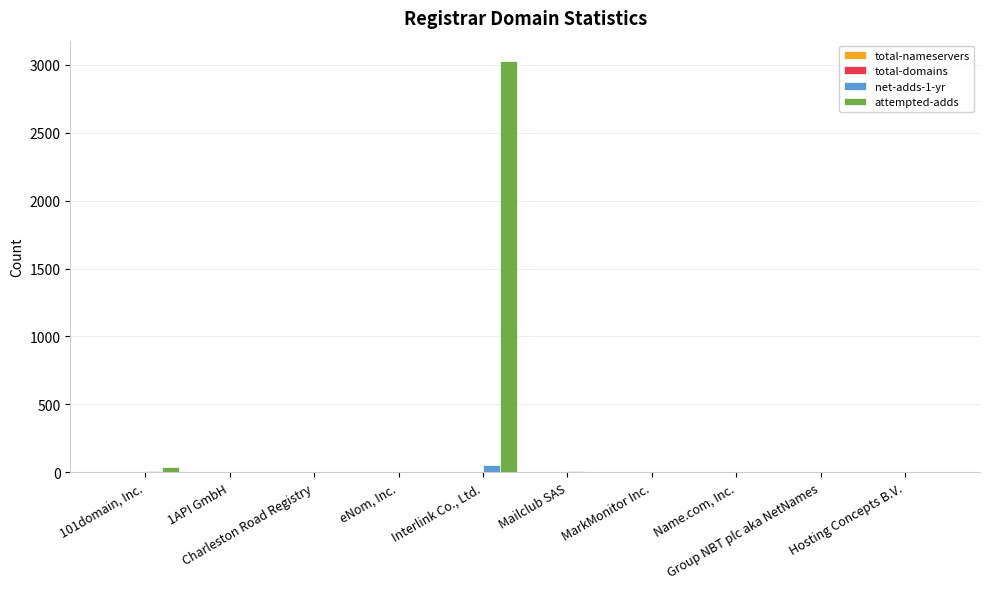

Which series has the largest total across all categories?

attempted-adds